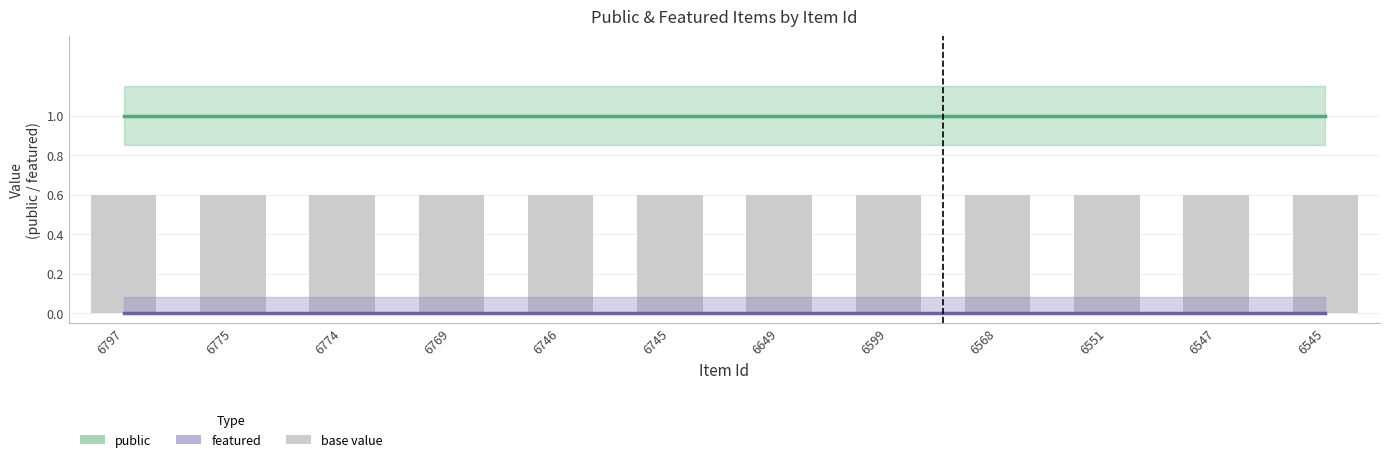

Rank the categories by featured value from highest to lowest.

6797, 6775, 6774, 6769, 6746, 6745, 6649, 6599, 6568, 6551, 6547, 6545